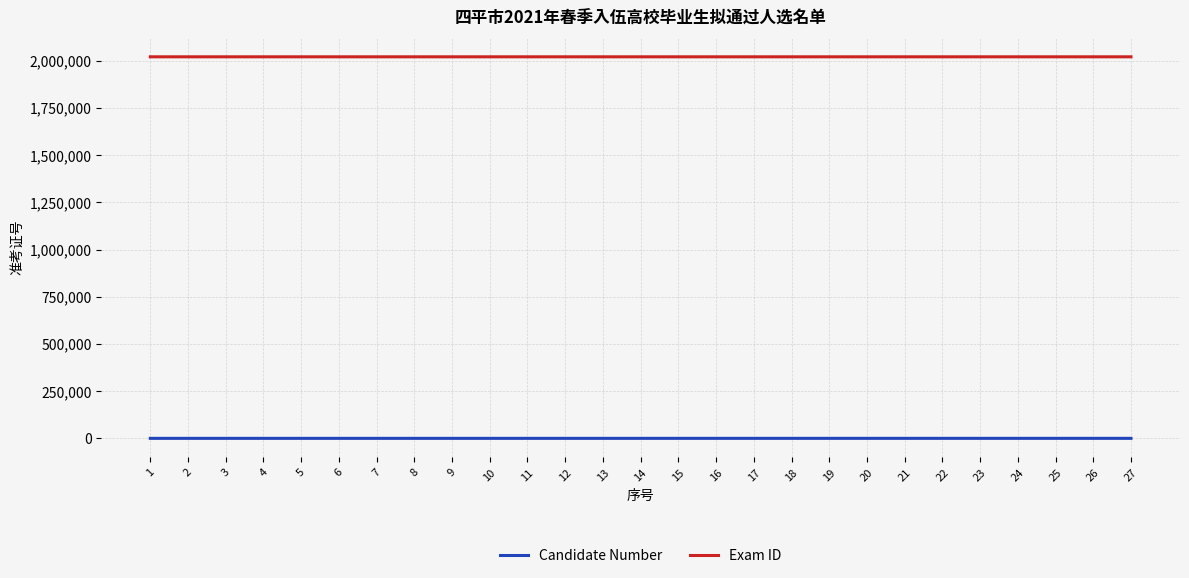

True or false: Candidate Number and Exam ID intersect in this chart.

False